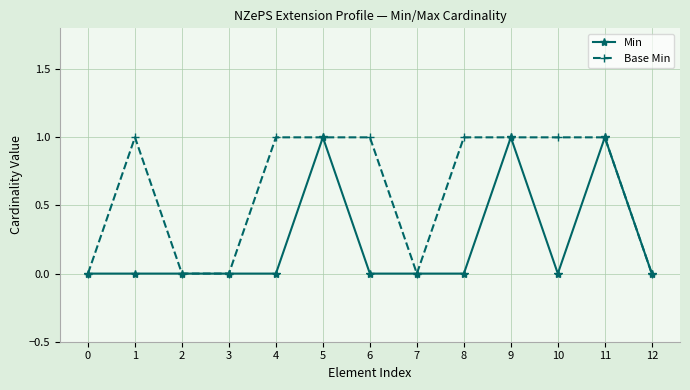

Reading left to right, list all the values displayed in this chart.

Min: 0=0	1=0	2=0	3=0	4=0	5=1	6=0	7=0	8=0	9=1	10=0	11=1	12=0
Base Min: 0=0	1=1	2=0	3=0	4=1	5=1	6=1	7=0	8=1	9=1	10=1	11=1	12=0